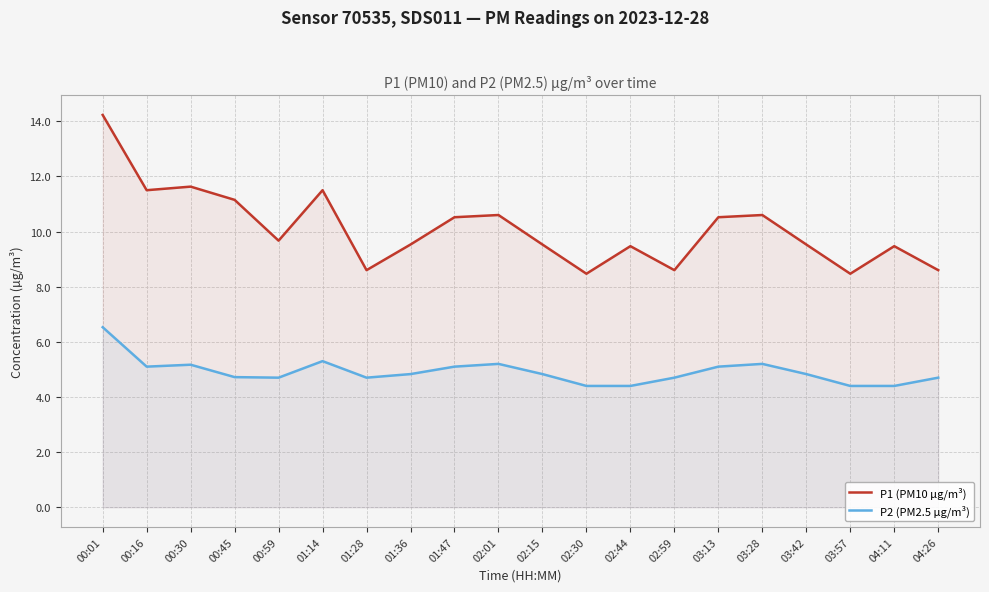

True or false: P2 (PM2.5 µg/m³) and P1 (PM10 µg/m³) intersect in this chart.

False